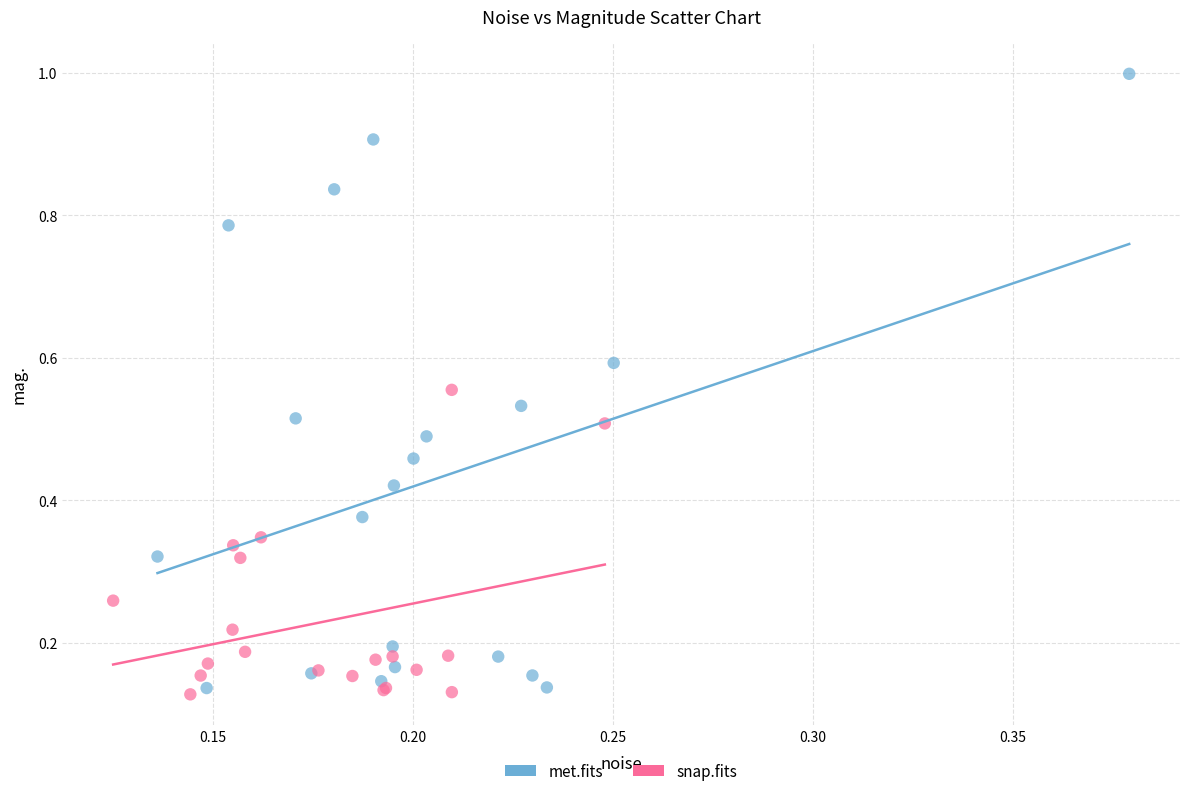

Which series has the largest Y range (max minus min)?

met.fits